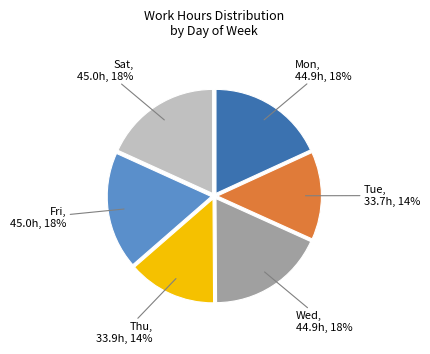

Is there a majority slice in this chart?

No